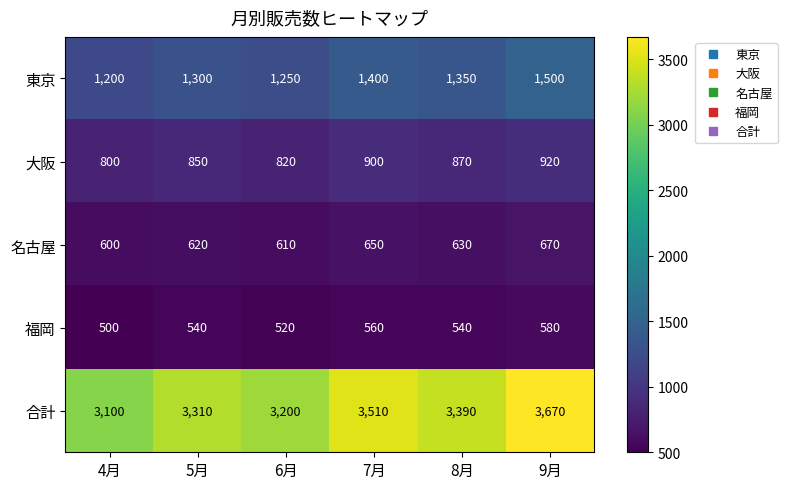

What is the minimum value shown in the chart?

500